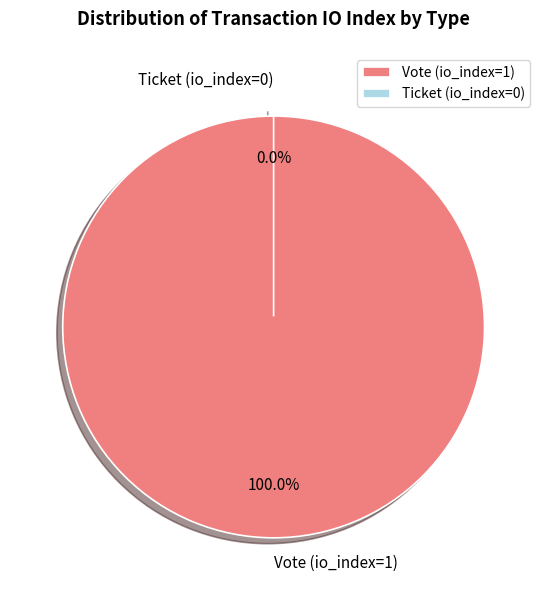

How many slices are in this pie chart?

2